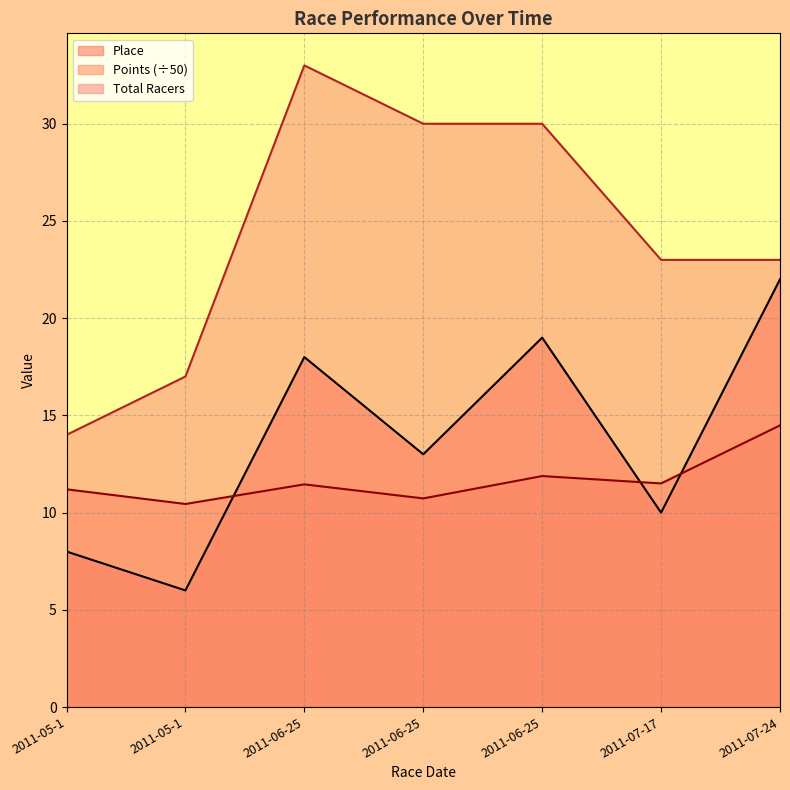

How many interior local valleys does the Points series have?

3